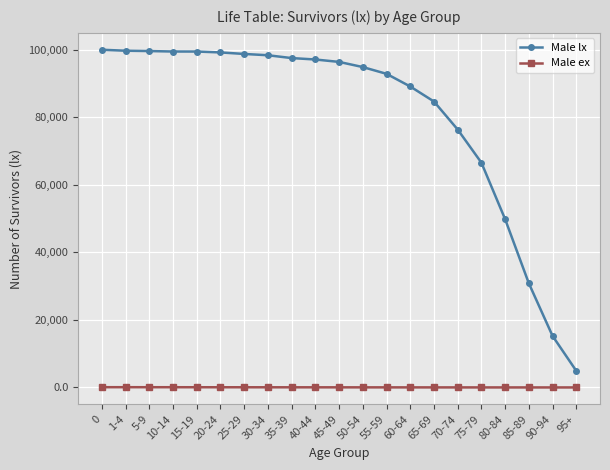

Does the chart have visible grid lines?

Yes